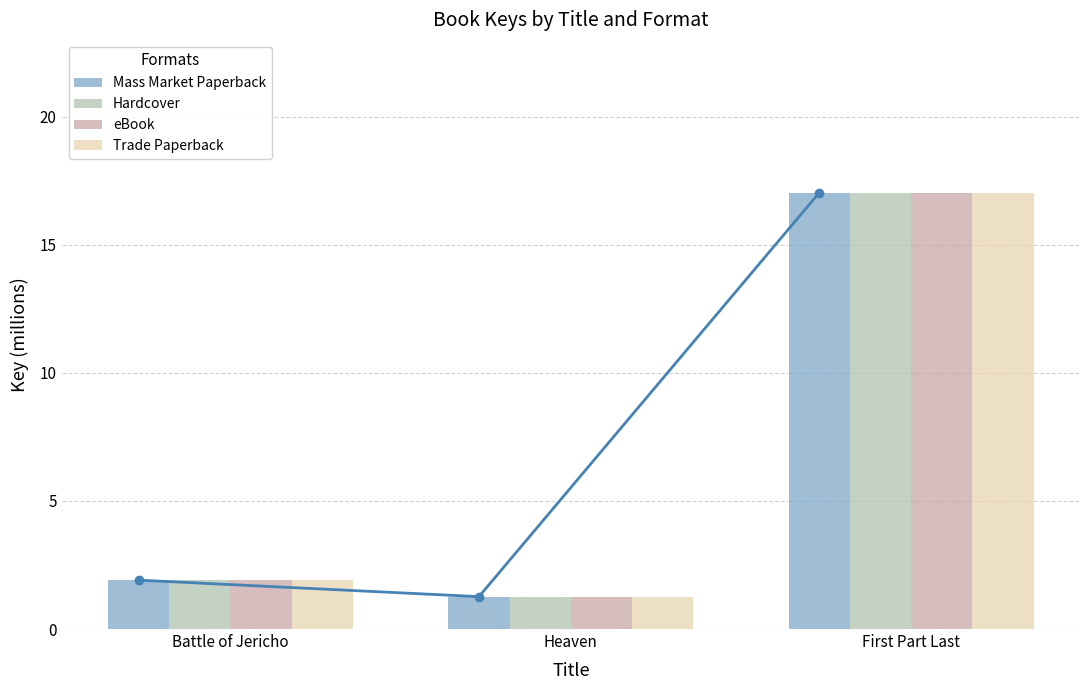

Is the value of Mass Market Paperback at Heaven greater than the value of eBook at Heaven?

No